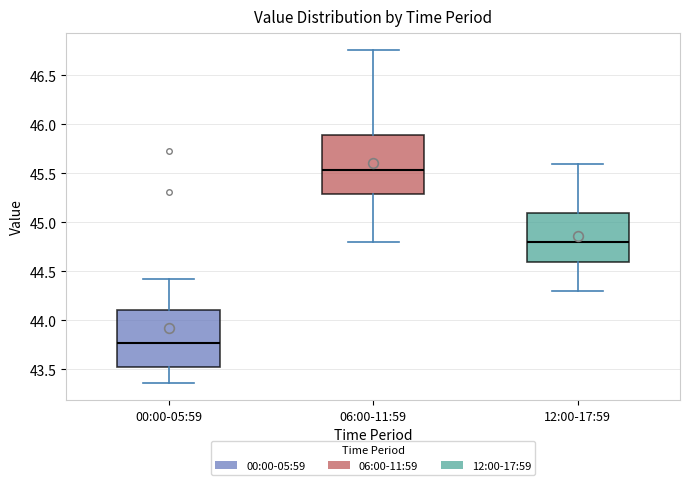

Reading left to right, read every box against the y-axis: the position of its median line, the range the box covers, and the ends of its whiskers. The values are not printed on the chart, so give them approximately, as read against the axis.

00:00-05:59: median 43.80, box 43.55 to 44.10, whiskers 43.35 to 44.40
06:00-11:59: median 45.55, box 45.30 to 45.90, whiskers 44.80 to 46.75
12:00-17:59: median 44.80, box 44.60 to 45.10, whiskers 44.30 to 45.60